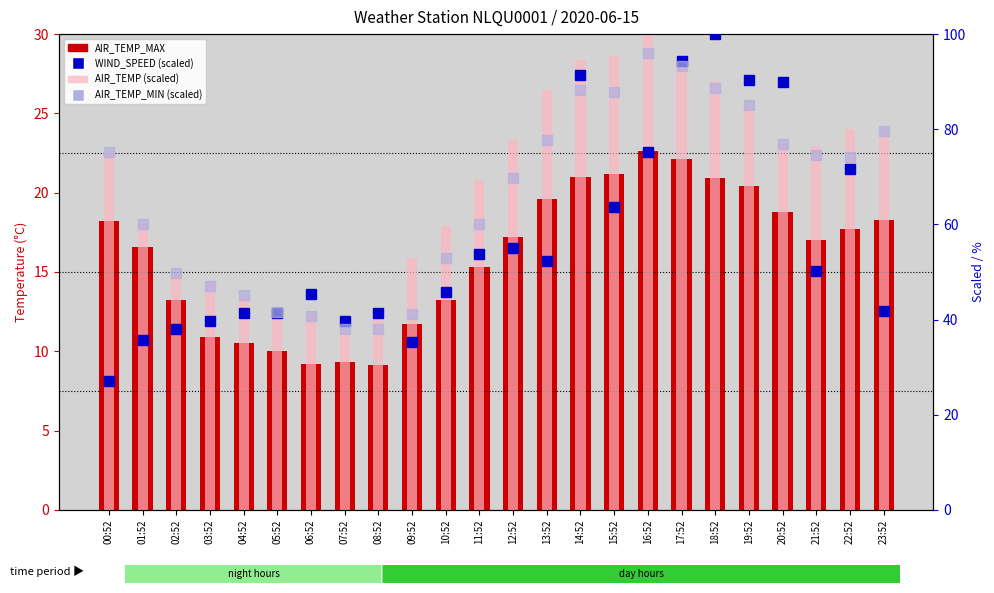

Reading left to right, list all the values displayed in this chart.

AIR_TEMP_MAX: 00:52=18.2	01:52=16.6	02:52=13.2	03:52=10.9	04:52=10.5	05:52=10.0	06:52=9.2	07:52=9.3	08:52=9.1	09:52=11.7	10:52=13.2	11:52=15.3	12:52=17.2	13:52=19.6	14:52=21.0	15:52=21.2	16:52=22.6	17:52=22.1	18:52=20.9	19:52=20.4	20:52=18.8	21:52=17.0	22:52=17.7	23:52=18.3
WIND_SPEED (scaled): 00:52=27.1	01:52=35.6	02:52=38.1	03:52=39.7	04:52=41.3	05:52=41.3	06:52=45.3	07:52=39.7	08:52=41.3	09:52=35.2	10:52=45.8	11:52=53.8	12:52=55.1	13:52=52.2	14:52=91.5	15:52=63.6	16:52=75.3	17:52=94.3	18:52=100.0	19:52=90.3	20:52=89.9	21:52=50.2	22:52=71.7	23:52=41.7
AIR_TEMP_MIN (scaled): 00:52=75.1	01:52=60.2	02:52=49.8	03:52=47.1	04:52=45.2	05:52=41.6	06:52=40.7	07:52=38.0	08:52=38.0	09:52=41.2	10:52=52.9	11:52=60.2	12:52=69.7	13:52=77.8	14:52=88.2	15:52=87.8	16:52=95.9	17:52=93.2	18:52=88.7	19:52=85.1	20:52=76.9	21:52=74.7	22:52=74.2	23:52=79.6
AIR_TEMP (scaled): 00:52=75.1	01:52=60.2	02:52=49.8	03:52=48.0	04:52=45.2	05:52=41.6	06:52=41.2	07:52=38.0	08:52=41.2	09:52=52.9	10:52=59.7	11:52=69.2	12:52=77.8	13:52=88.2	14:52=94.6	15:52=95.5	16:52=100.0	17:52=94.6	18:52=90.0	19:52=85.1	20:52=76.9	21:52=76.5	22:52=80.1	23:52=80.5